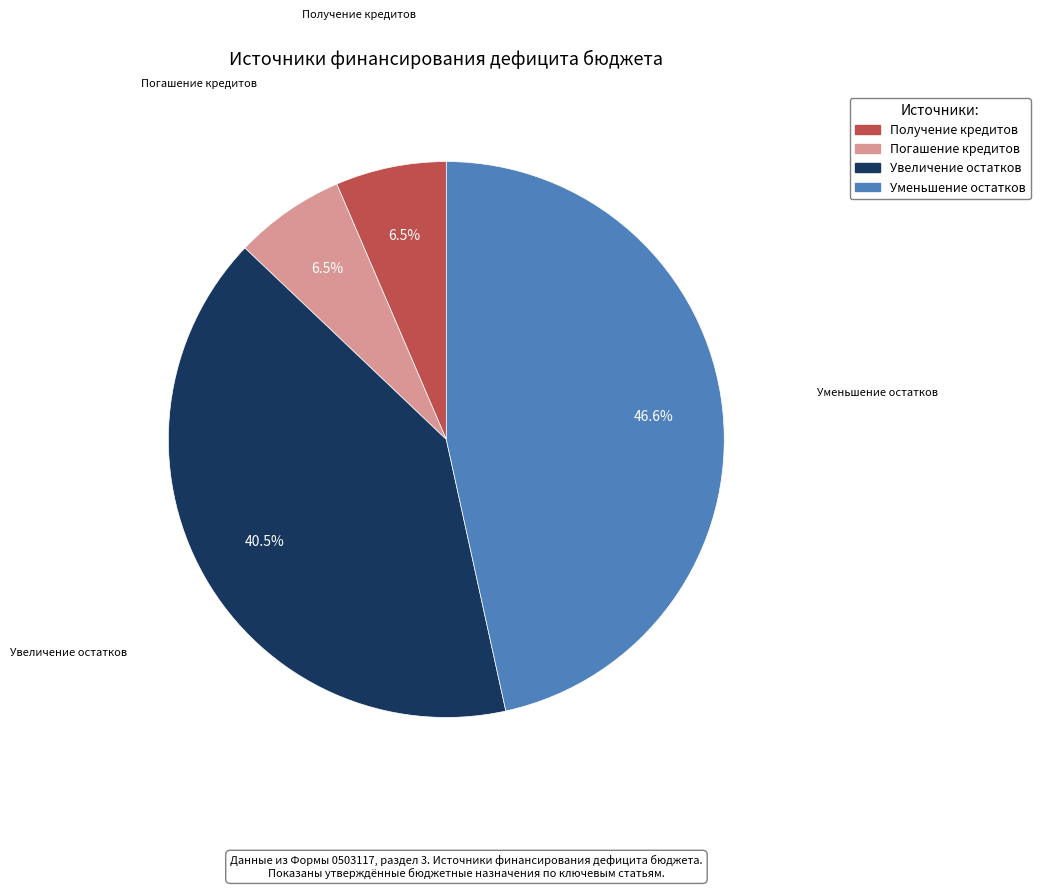

Does any single category account for the majority?

No